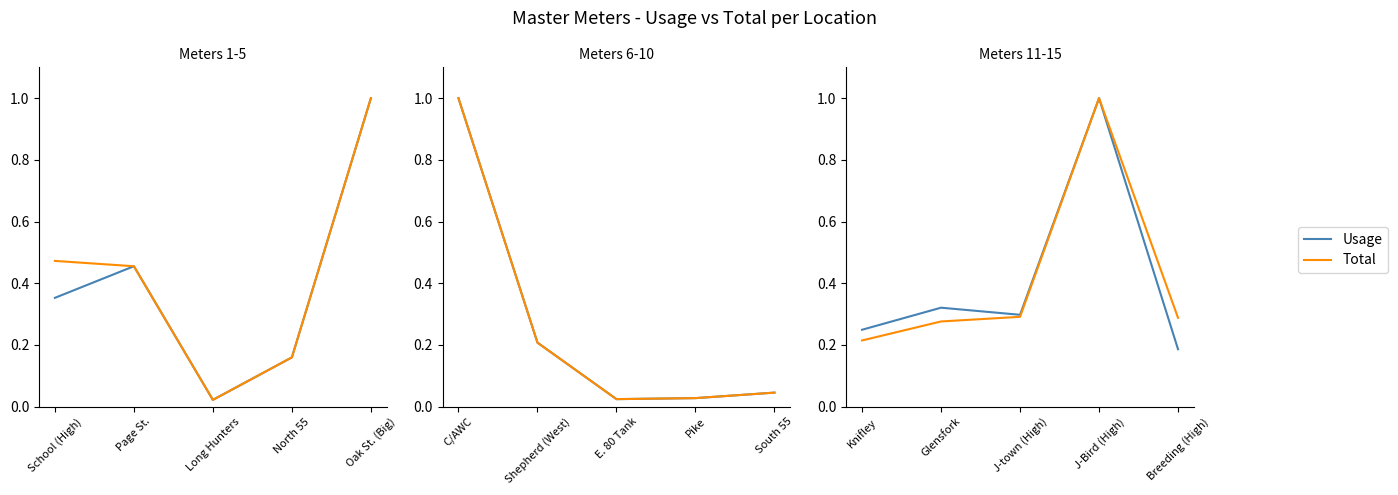

Rank the series at Glensfork from lowest to highest value.

Total, Usage